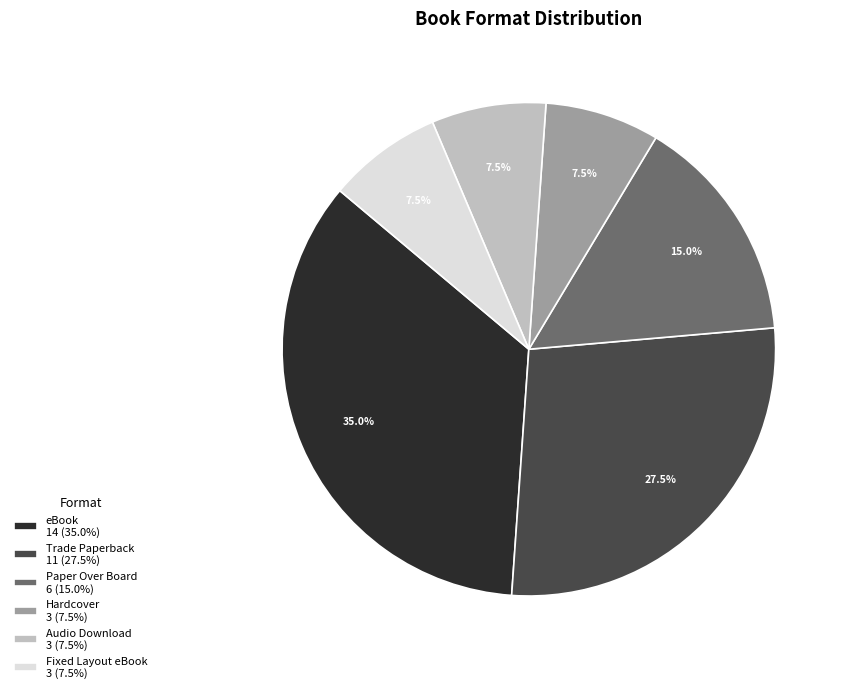

What percentage do Hardcover and Audio Download together represent?

15.0%